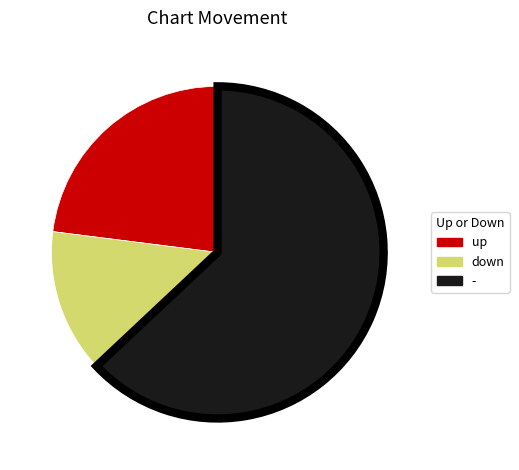

Between - and down, which is larger?

-